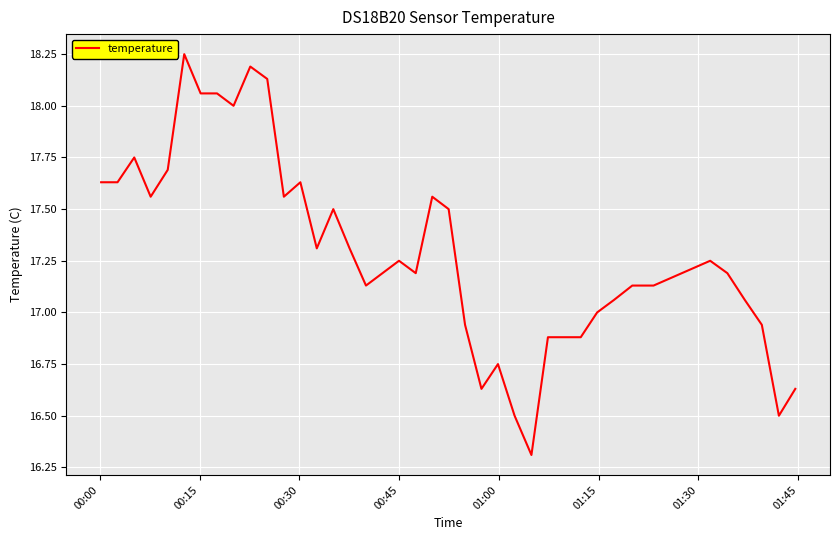

What is the smallest value displayed?

16.3